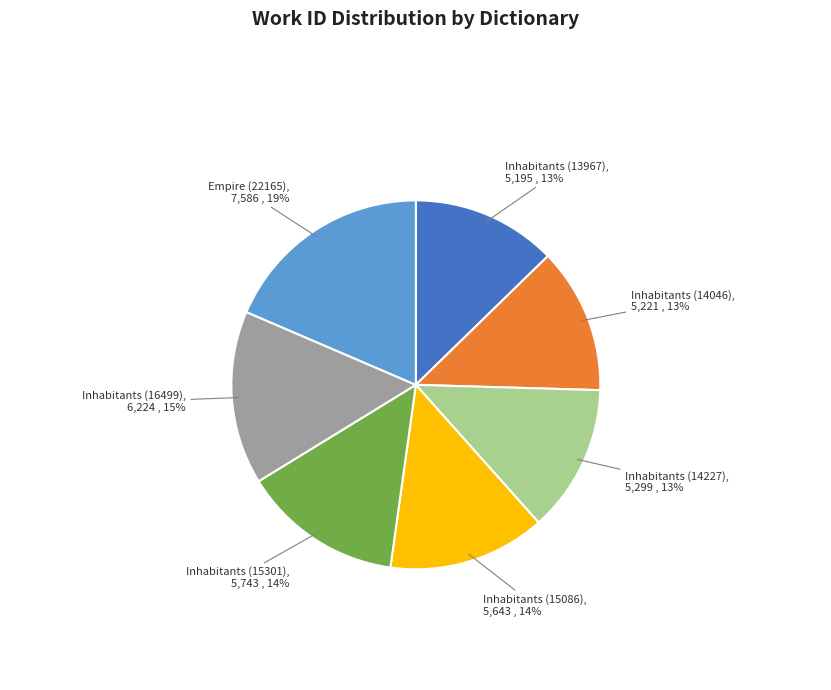

Do Inhabitants (15086) and Inhabitants (13967) together represent more than half of the pie?

No